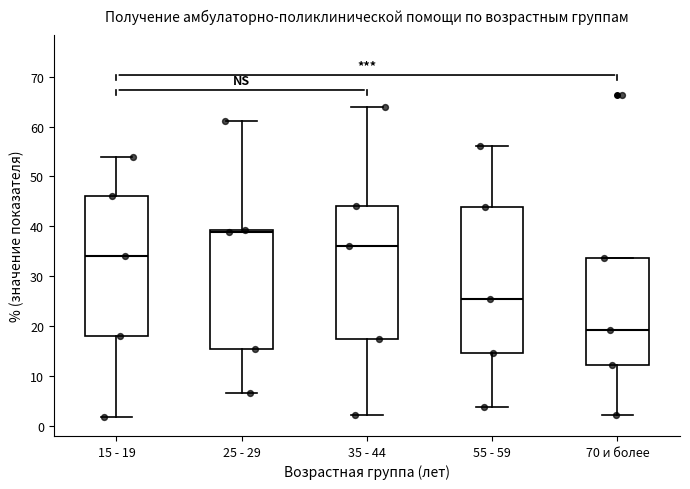

Which box has the highest median line?

25 - 29